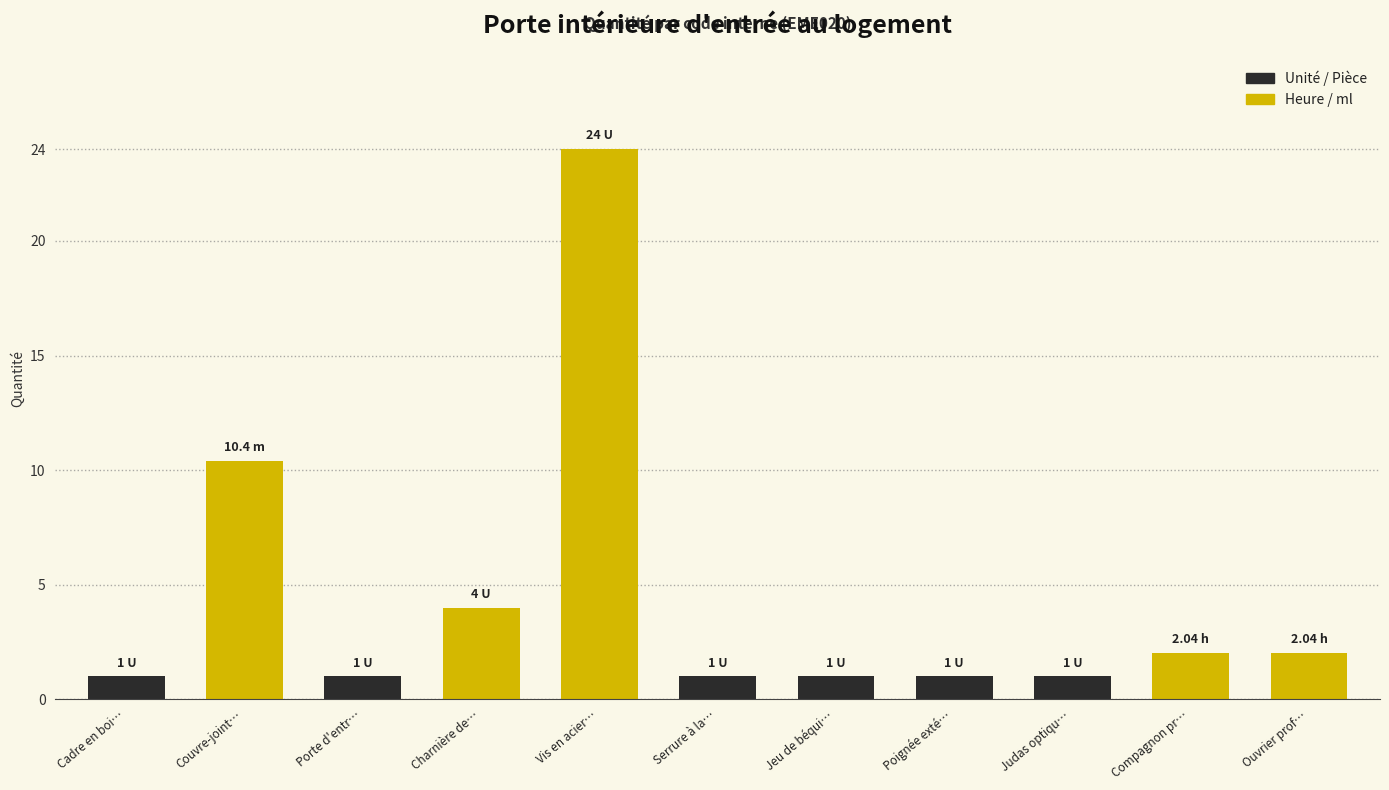

Reading left to right, extract all data points from this chart.

Cadre en bois massif=1.0	Couvre-joint massif=10.4	Porte d'entrée avec panneaux=1.0	Charnière de sécurité=4.0	Vis en acier 19/22 mm=24.0	Serrure à larder=1.0	Jeu de béquille et garniture=1.0	Poignée extérieure=1.0	Judas optique grand angle=1.0	Compagnon professionnel III=2.0	Ouvrier professionnel II=2.0